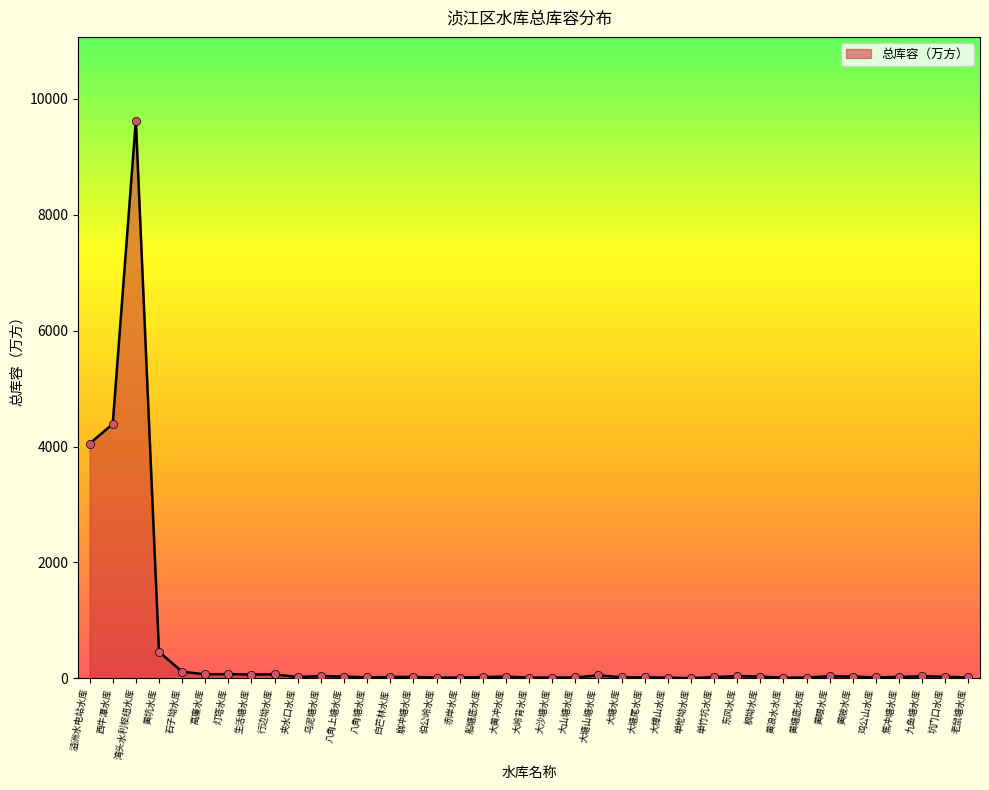

What is the ratio of the value at 大沙塘水库 to the value at 大山塘水库?

0.9